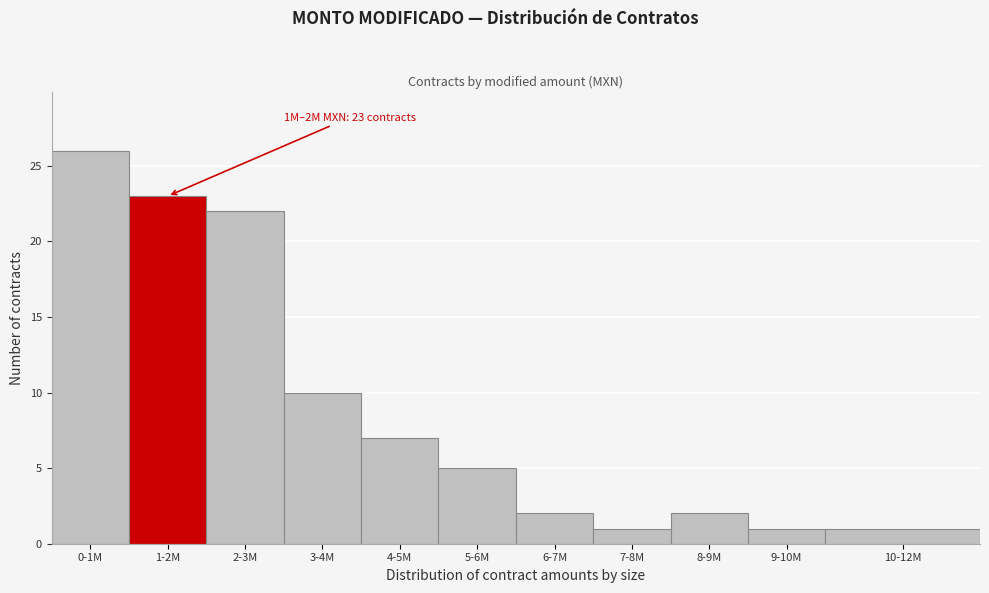

Reading left to right, list all the values displayed in this chart.

0-1M=26	1-2M=23	2-3M=22	3-4M=10	4-5M=7	5-6M=5	6-7M=2	7-8M=1	8-9M=2	9-10M=1	10-12M=1